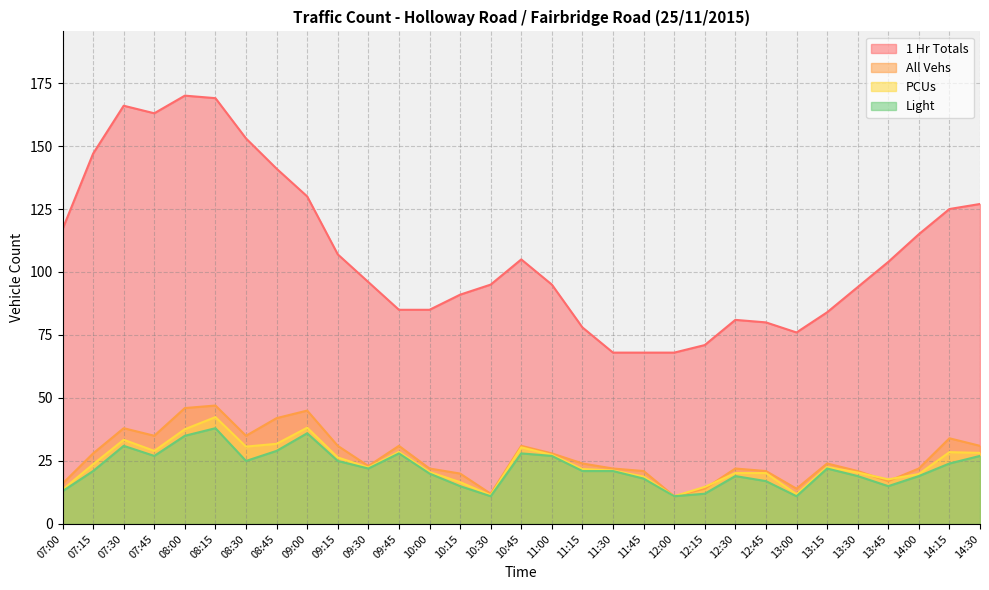

Does the chart display data point markers on the line(s)?

No